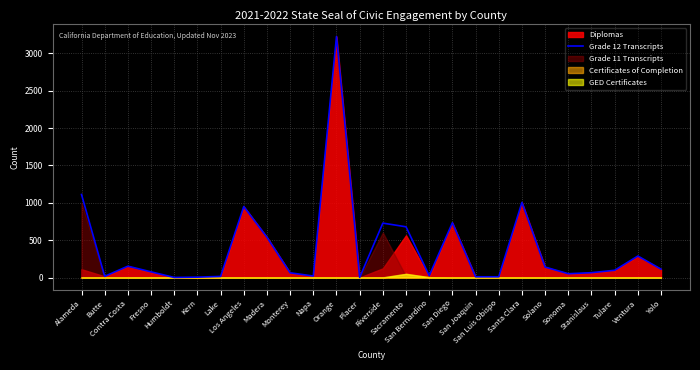

What is the sum of all values?

10117